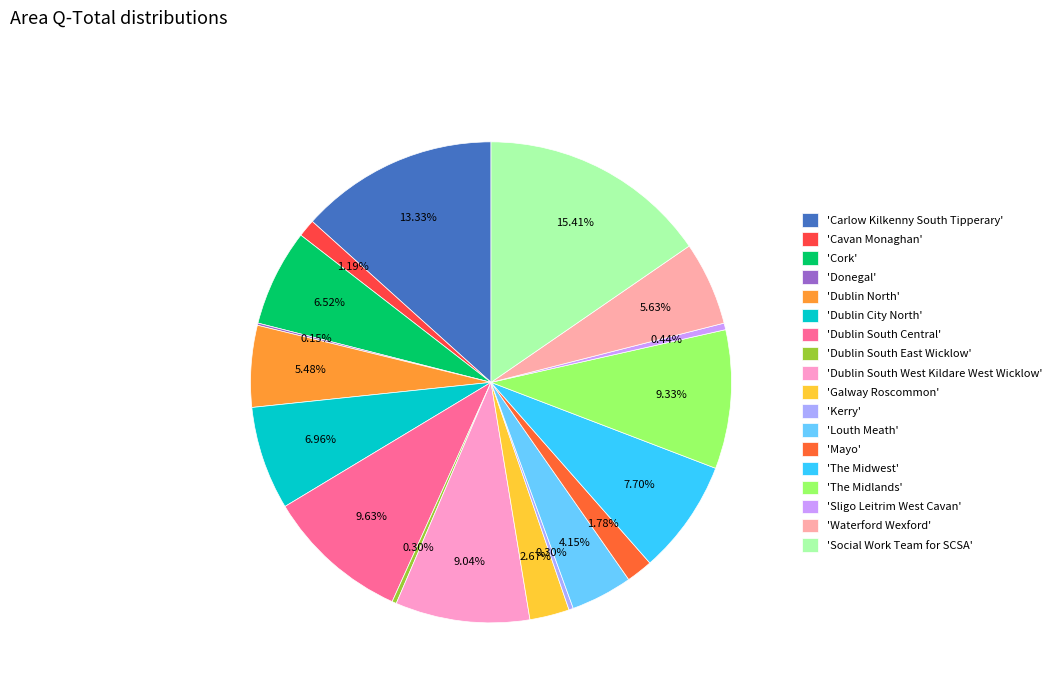

To the nearest percent, what is the difference between the largest and smallest slice percentages?

15%